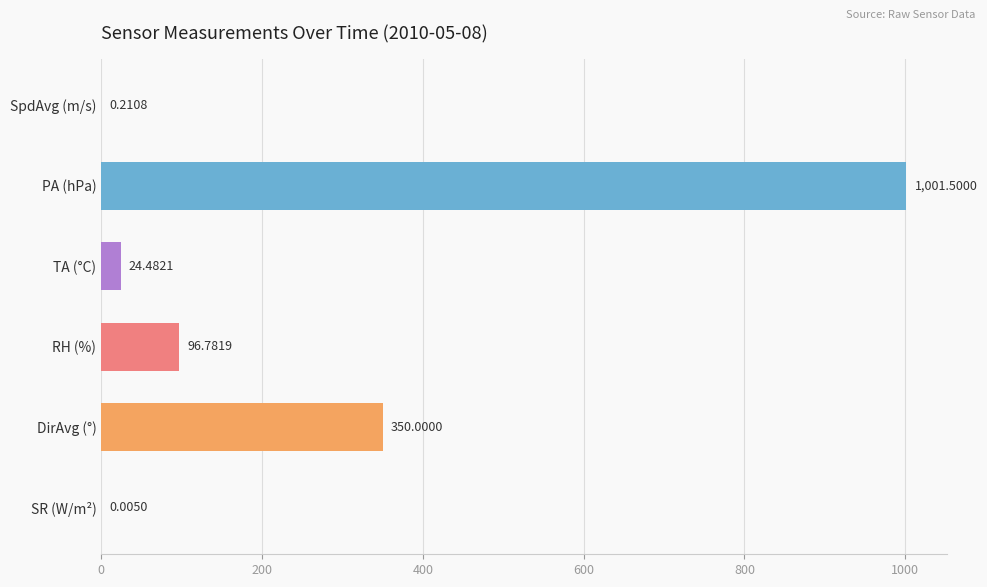

What is the sum of all values?

1473.0